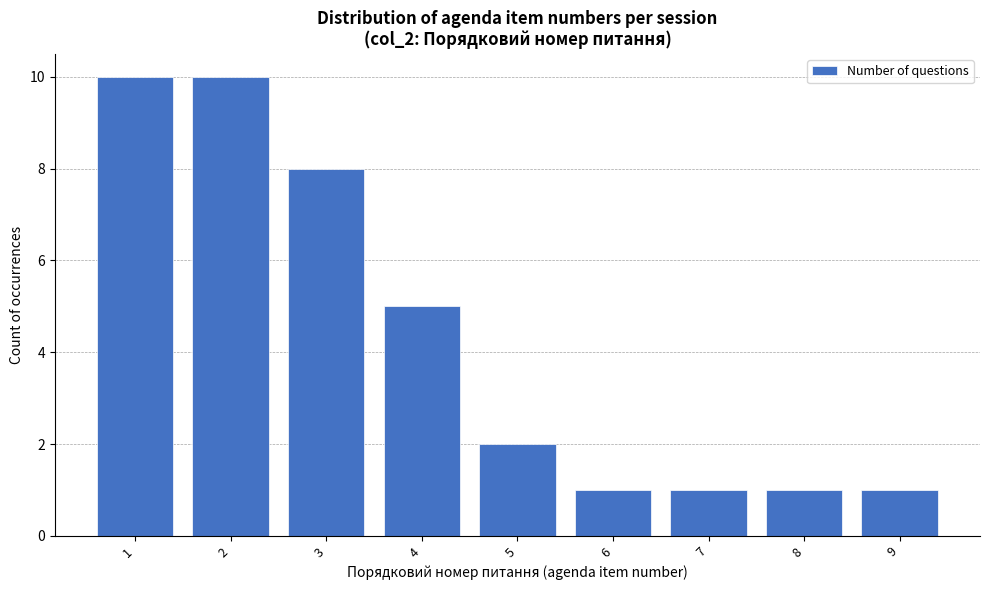

Reading left to right, extract all data points from this chart.

1=10	2=10	3=8	4=5	5=2	6=1	7=1	8=1	9=1